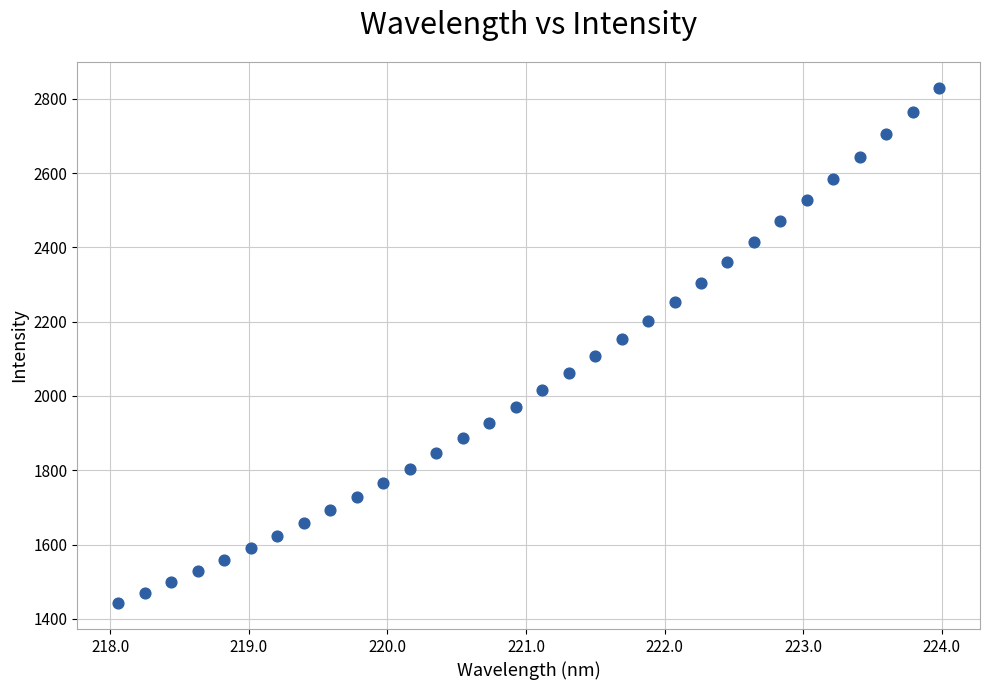

What is the range of X values (max minus min)?

5.9